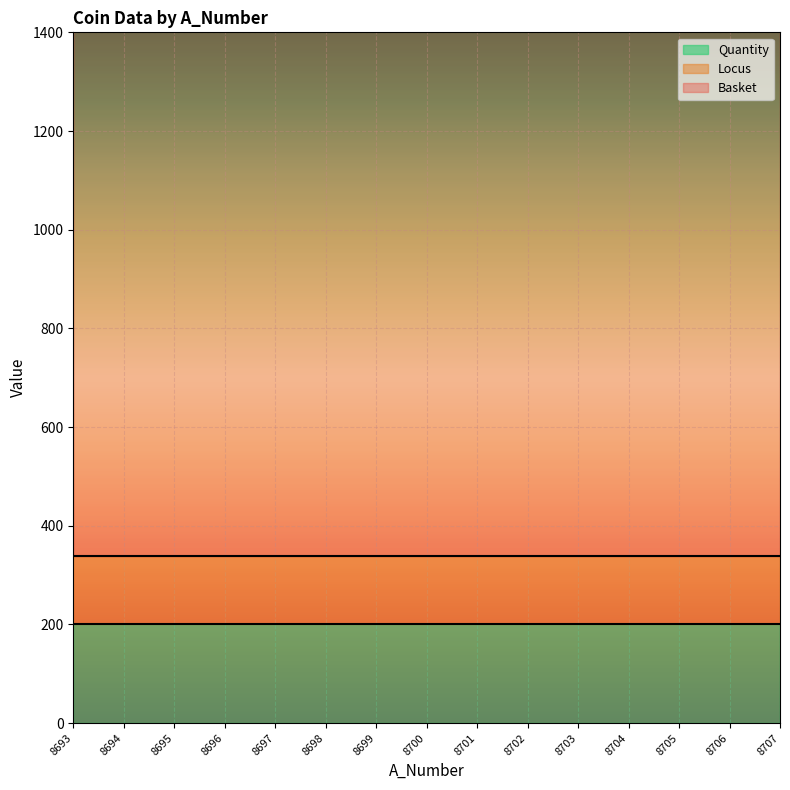

Which series changed the most between 8700 and 8704?

Basket